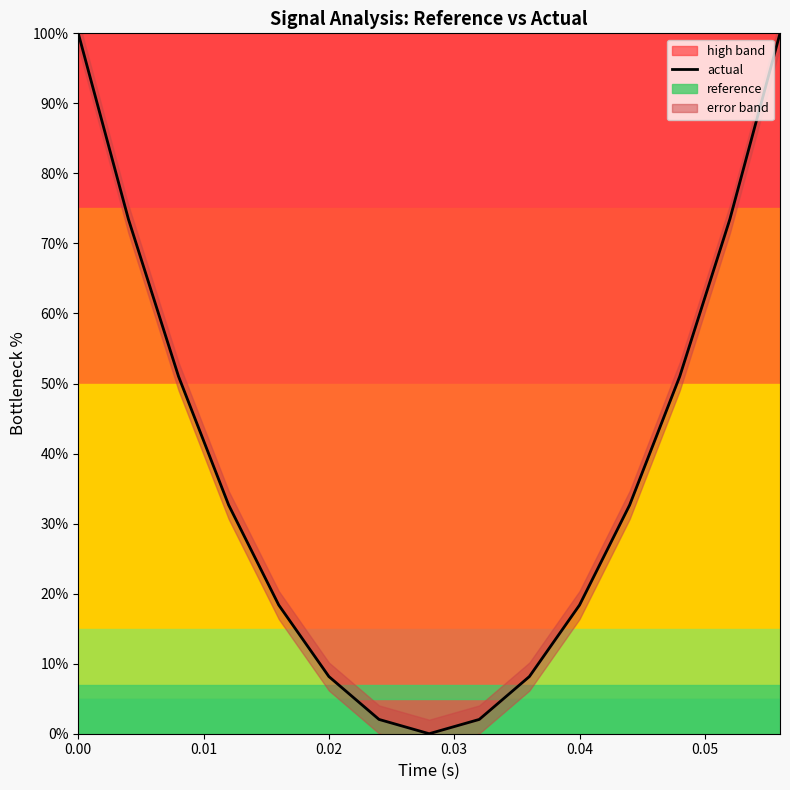

True or false: the data has more than 2 interior local peaks.

False